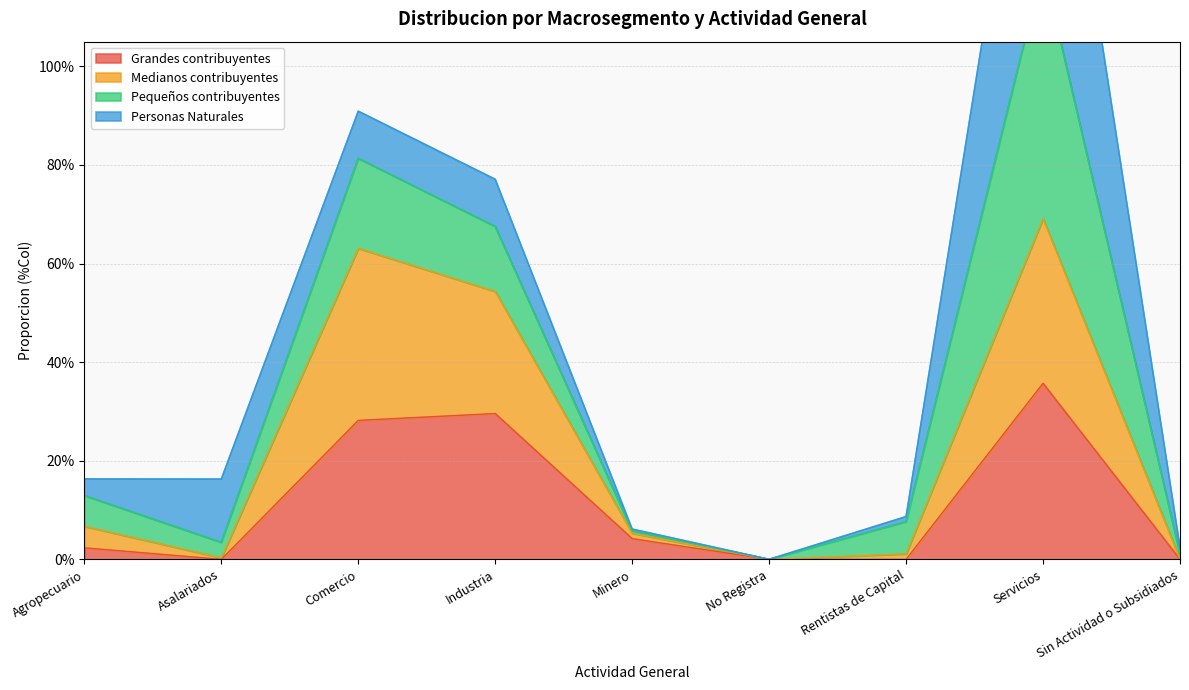

Is it true that Grandes contribuyentes equals -0.2 at Rentistas de Capital?

False